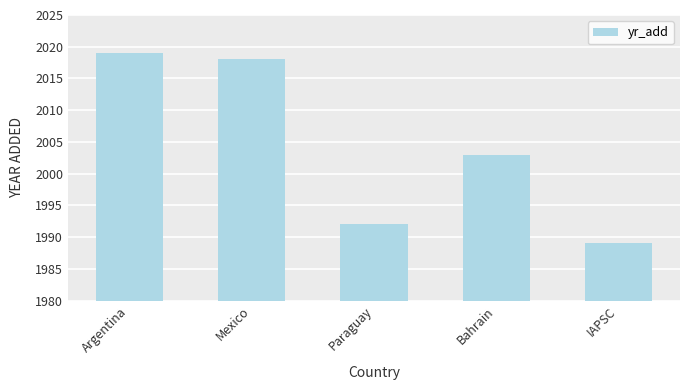

Does the chart contain any negative values?

No